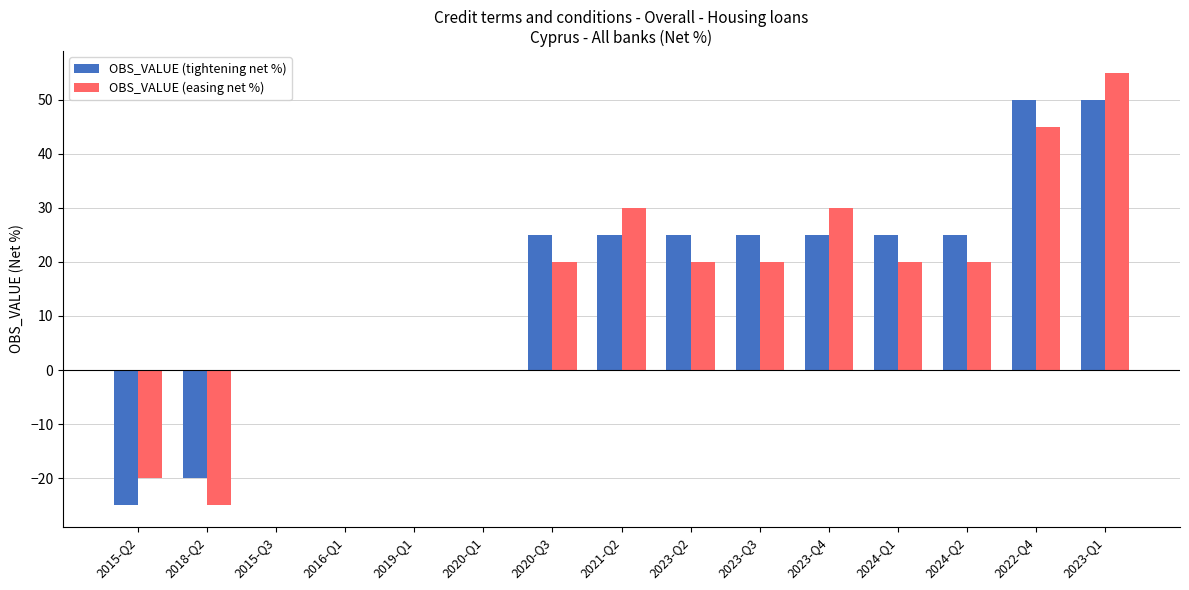

At which category is the sum across all series the highest?

2023-Q1